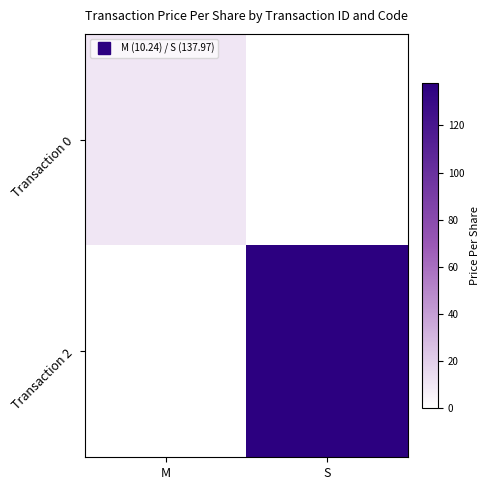

Reading left to right, transcribe all the data shown in this chart.

Transaction 0: M=10.2	S=0.0
Transaction 2: M=0.0	S=138.0